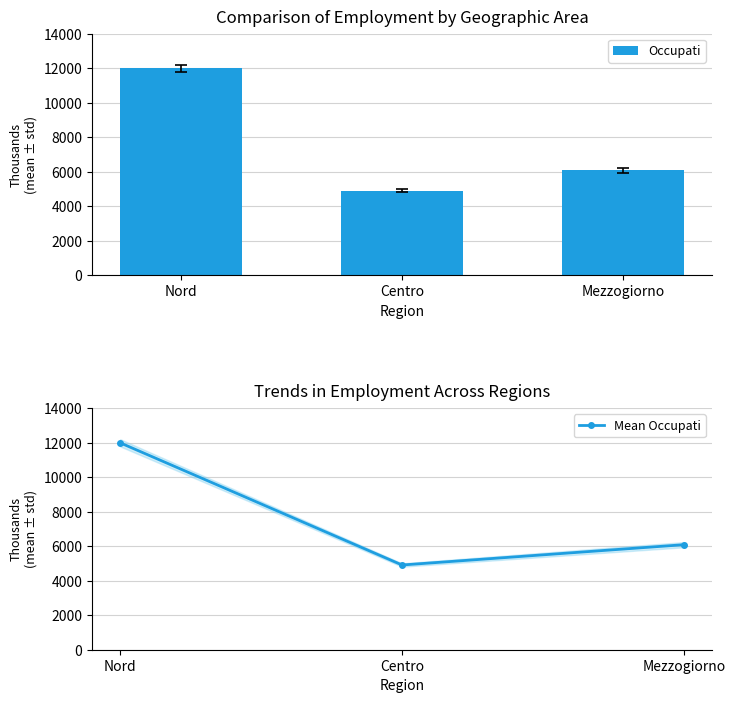

Where is Mean Occupati nearest to the value 8450?

Mezzogiorno